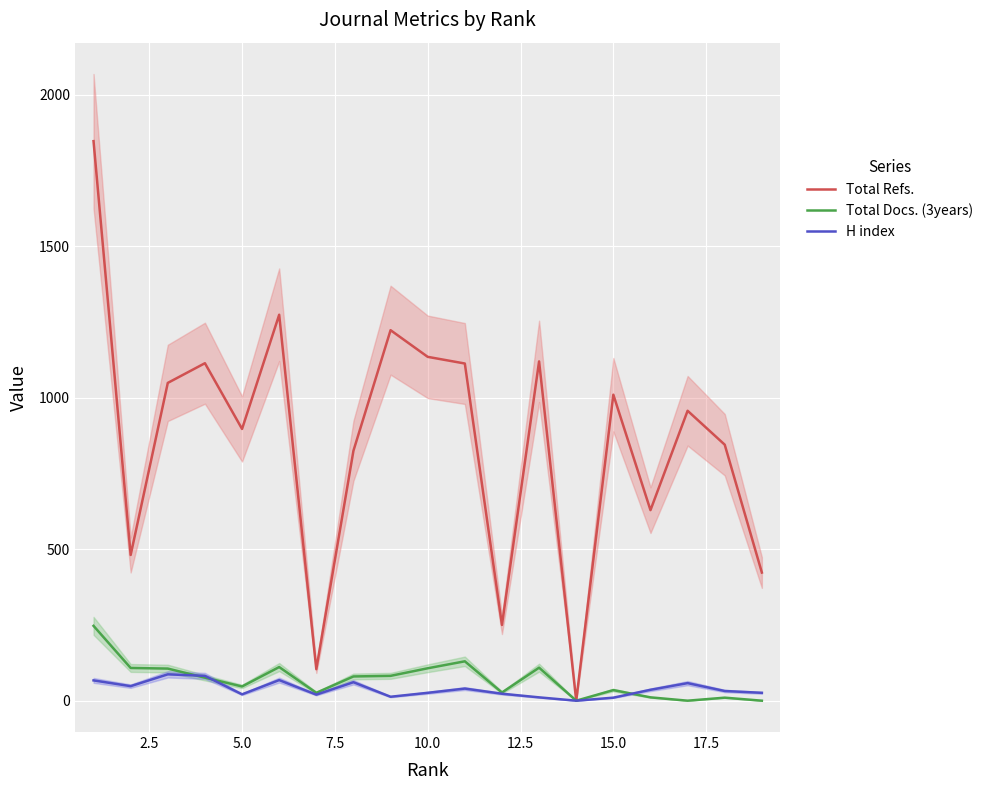

Does the chart display data point markers on the line(s)?

No